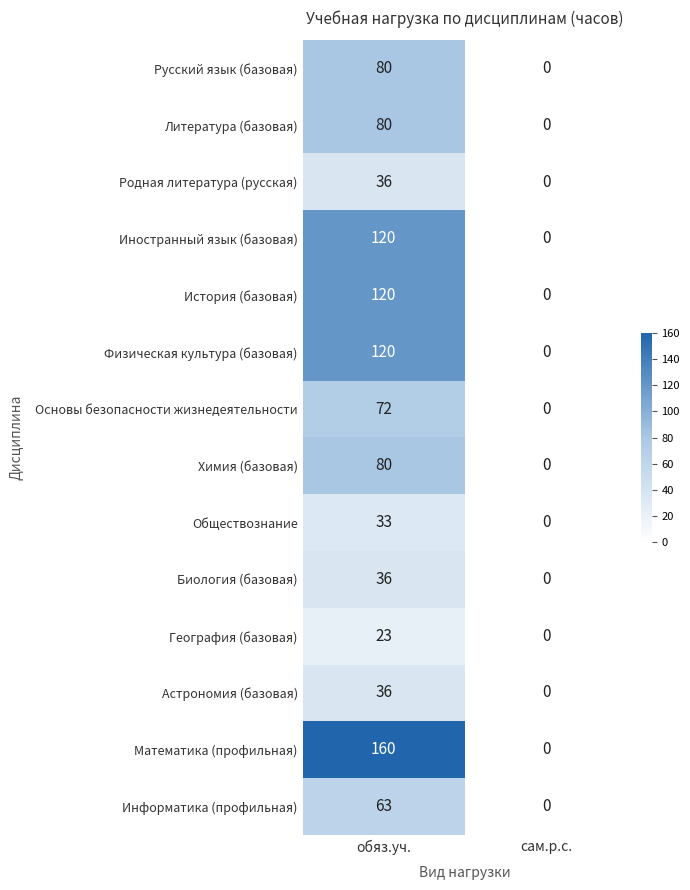

What is the difference between the История (базовая) values at обяз.уч. and сам.р.с.?

120